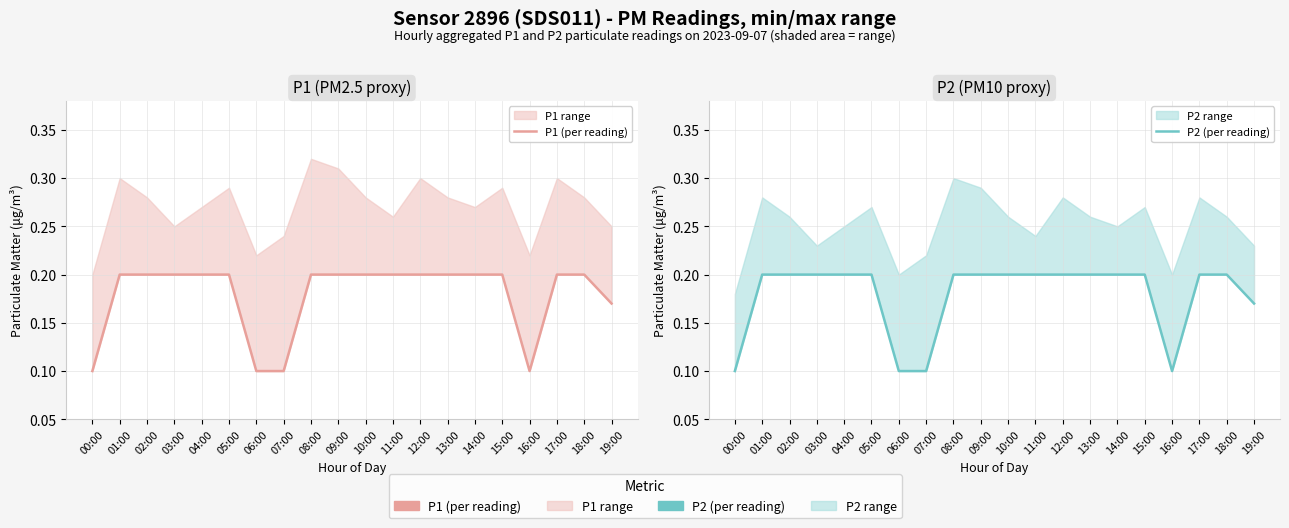

Reading right to left, transcribe all the data shown in this chart.

P1 (per reading): 0.2	0.2	0.2	0.1	0.2	0.2	0.2	0.2	0.2	0.2	0.2	0.2	0.1	0.1	0.2	0.2	0.2	0.2	0.2	0.1
P2 (per reading): 0.2	0.2	0.2	0.1	0.2	0.2	0.2	0.2	0.2	0.2	0.2	0.2	0.1	0.1	0.2	0.2	0.2	0.2	0.2	0.1